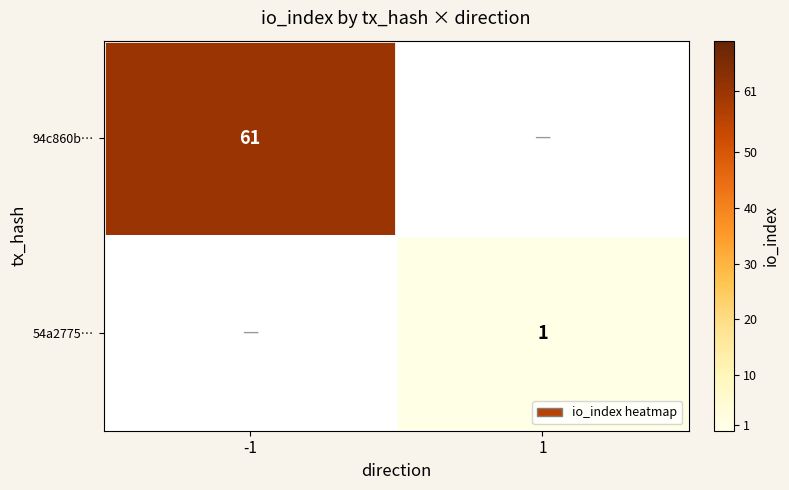

The 54a2775… series shows 2 at 1. True or false?

False